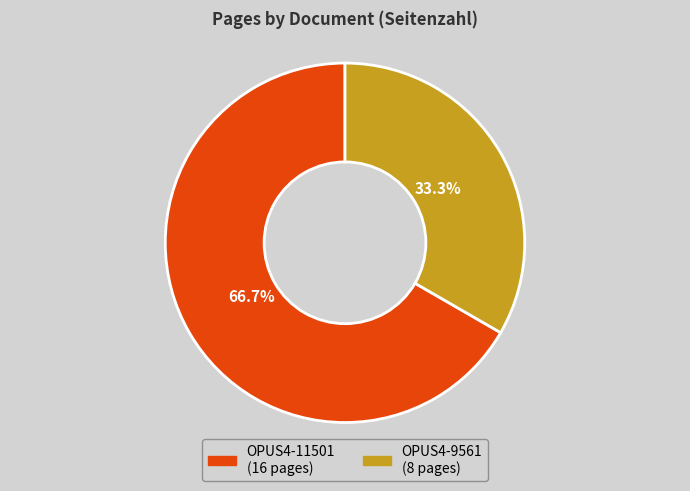

How many slices are in this pie chart?

2